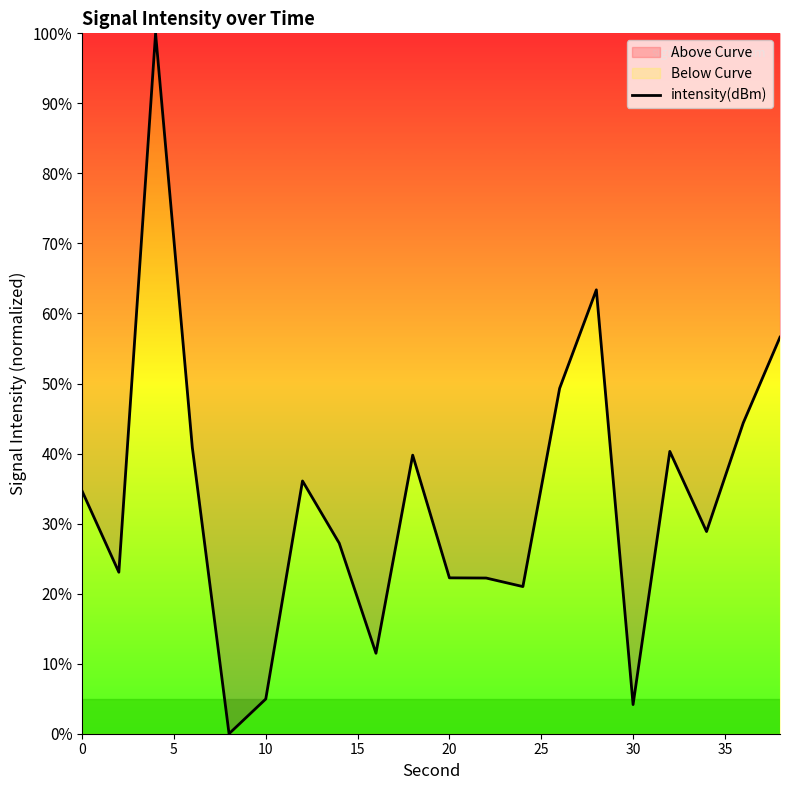

True or false: the data shows 4.2 at 30.

True